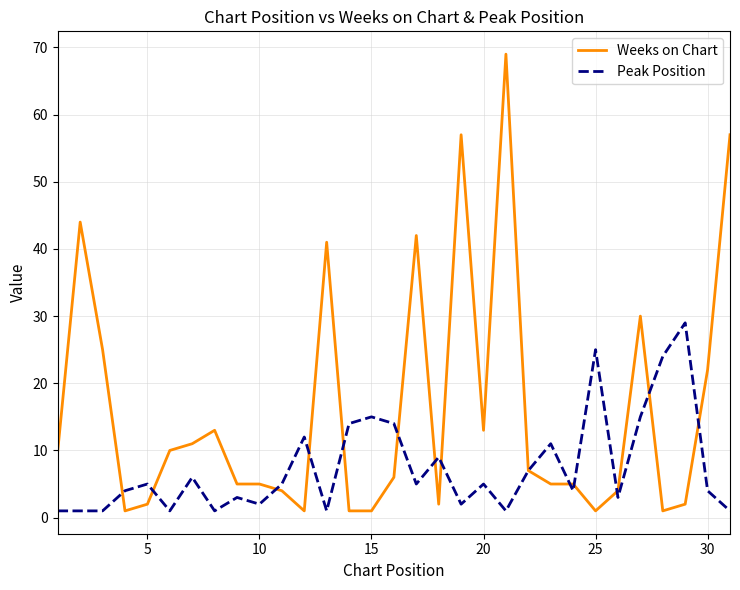

What is the lowest value of the Weeks on Chart series?

1